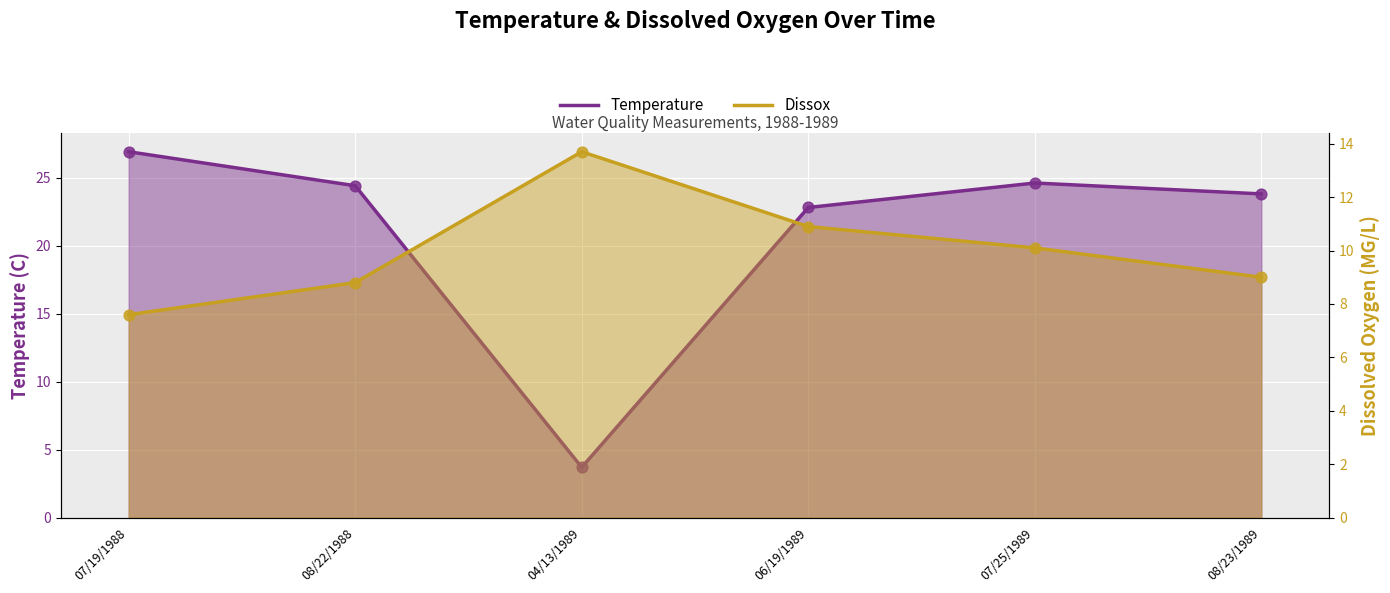

Which series contains the highest Y value?

Temperature